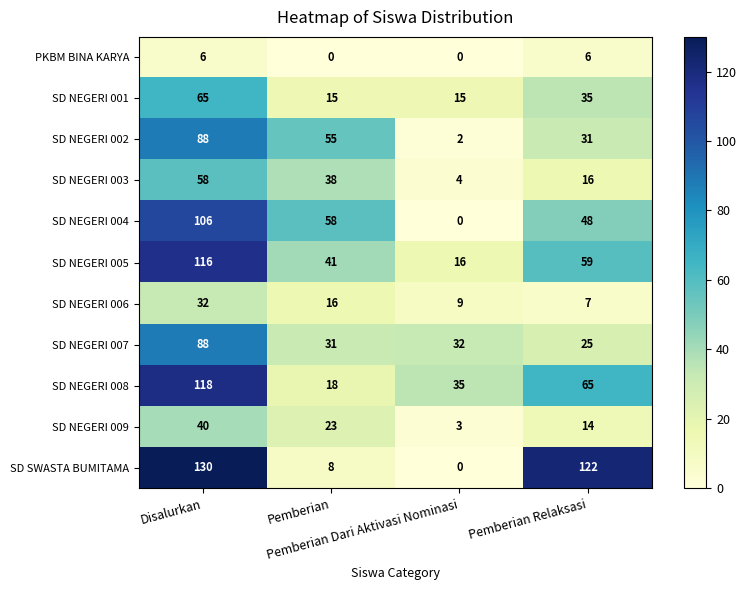

What is the maximum value for SD NEGERI 008?

118